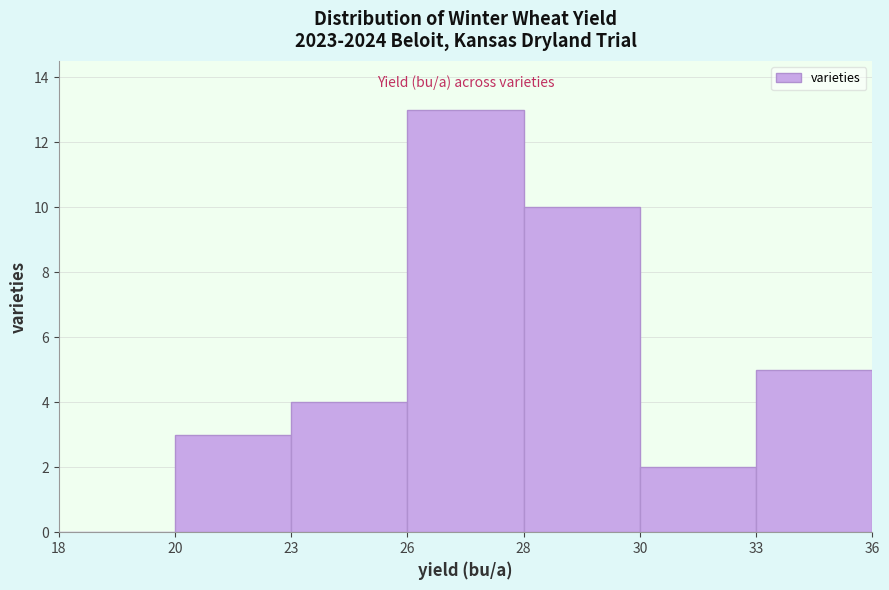

Reading right to left, transcribe all the data shown in this chart.

33=5	30=2	28=10	26=13	23=4	20=3	18=0